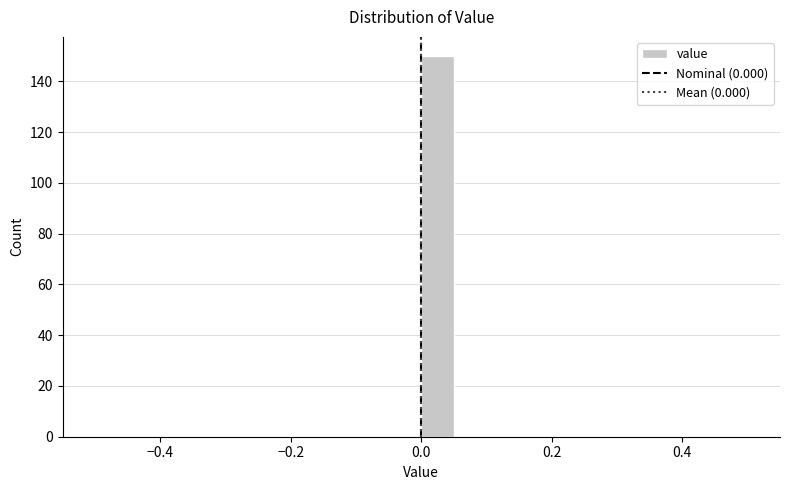

Around what value on the x-axis is the tallest bar? Give the approximate position of its centre, as read against the axis.

0.02